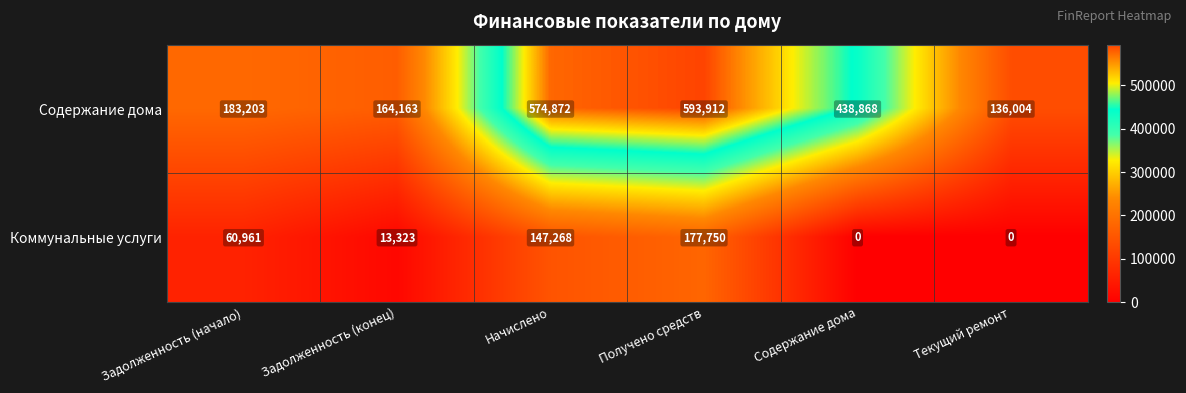

How many distinct data groups are displayed?

2